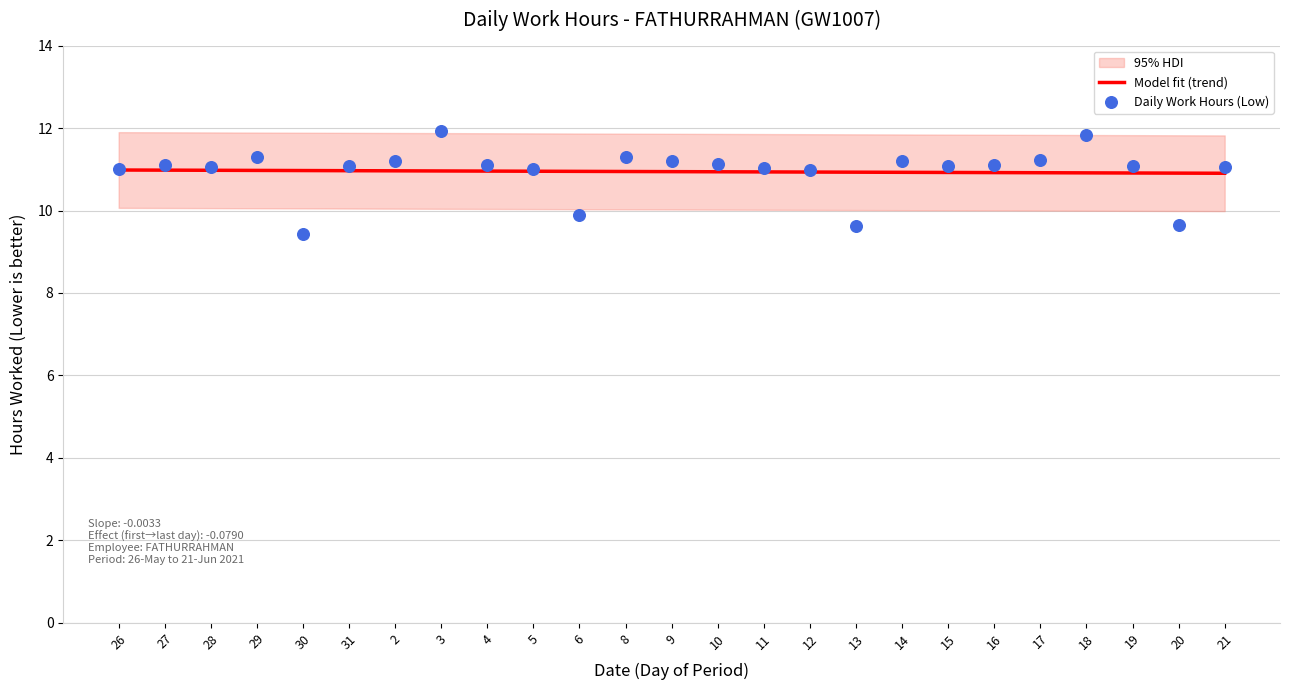

The value of Model fit (trend) at 28 is 11.0. True or false?

True